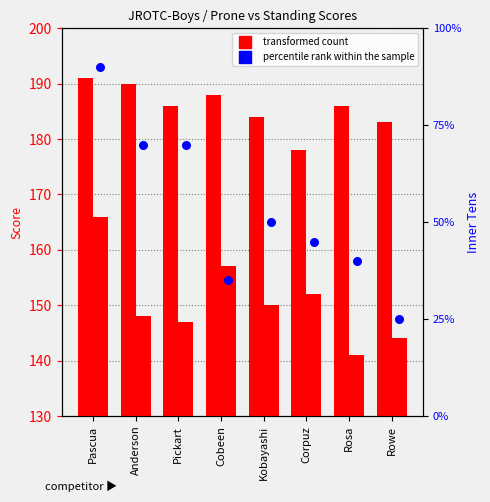

At which category is the sum across all series the highest?

Pascua